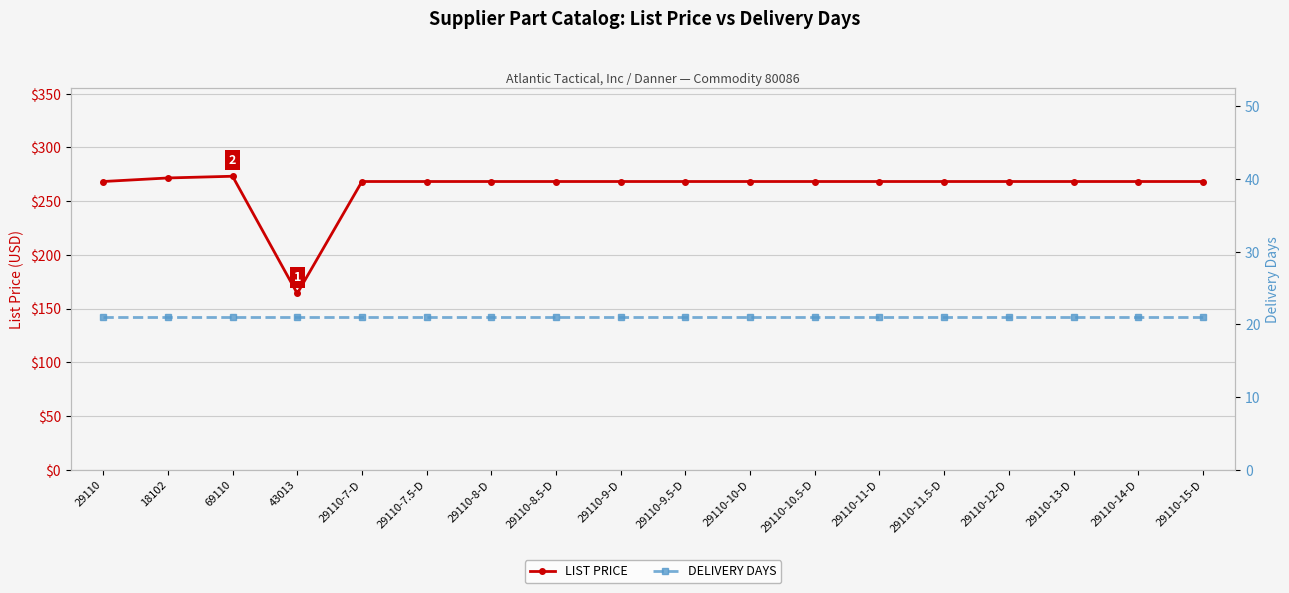

At how many categories does at least one series exceed 182?

17